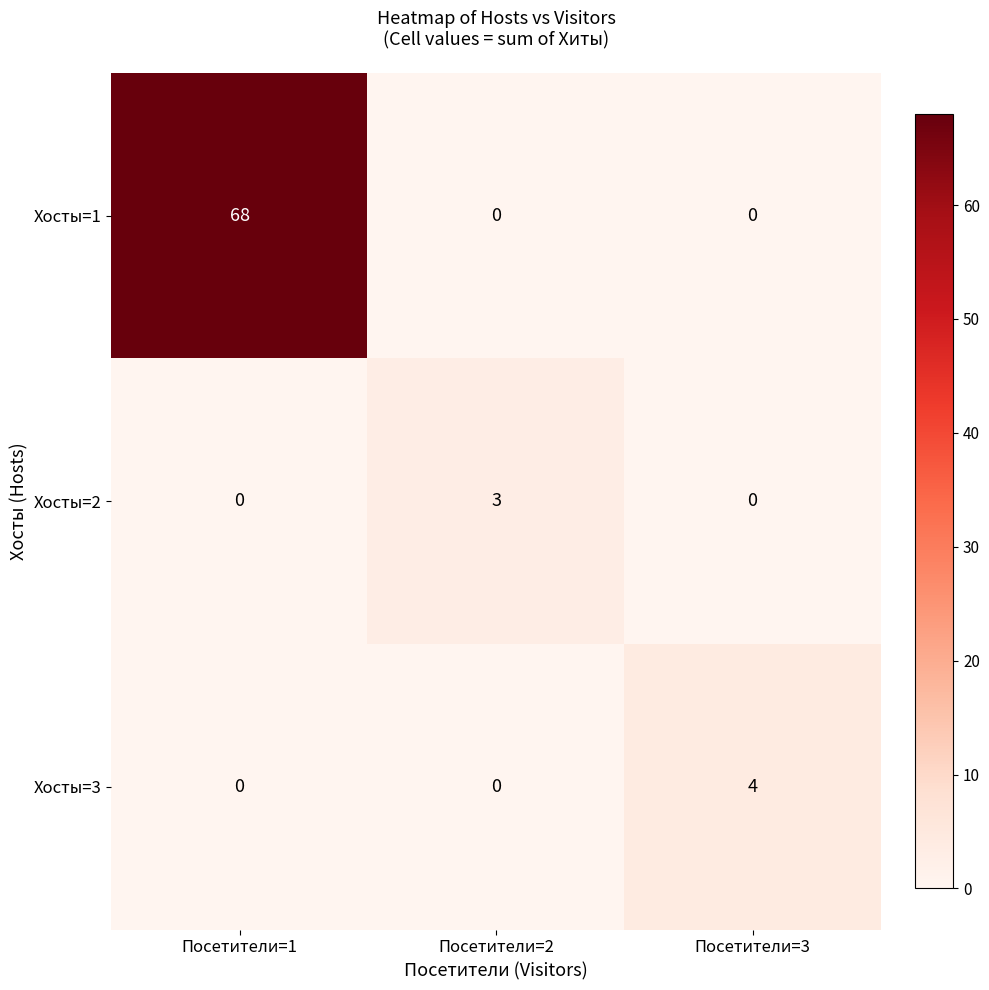

What is the spread (max minus min) of values at Посетители=2?

3